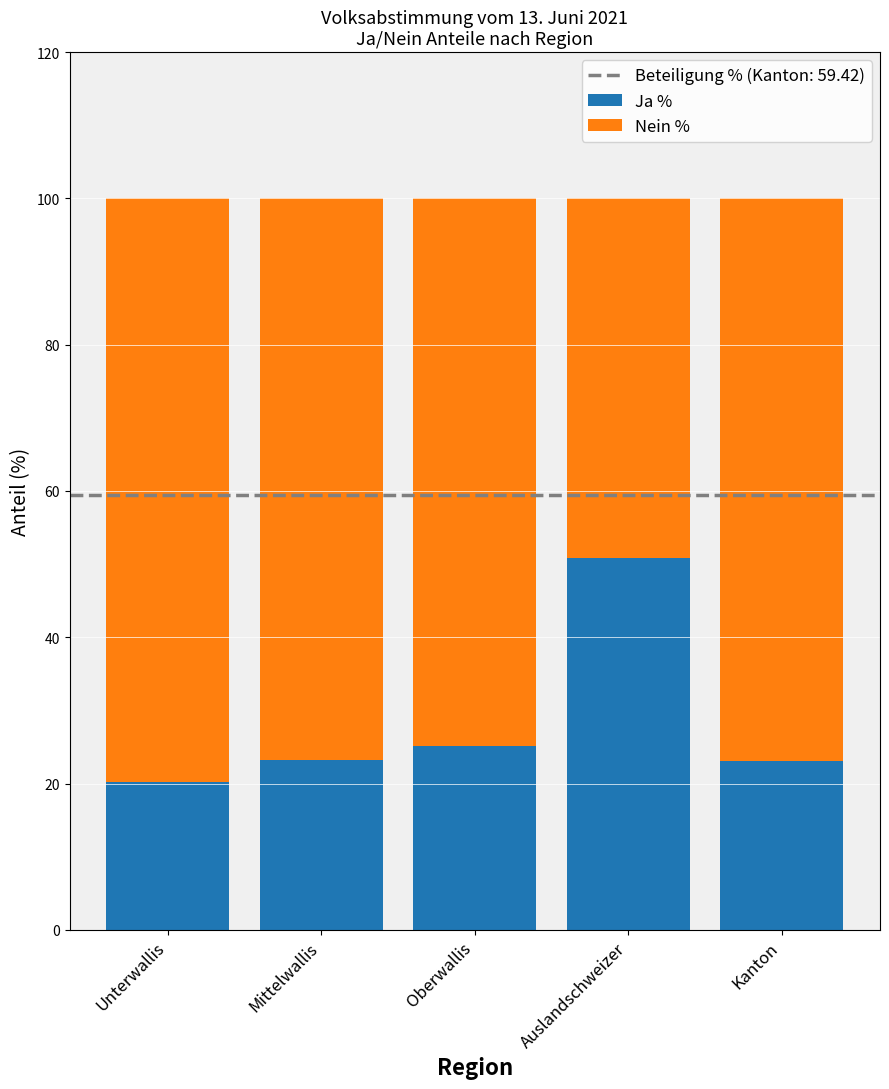

At which label does Ja % reach its minimum?

Unterwallis